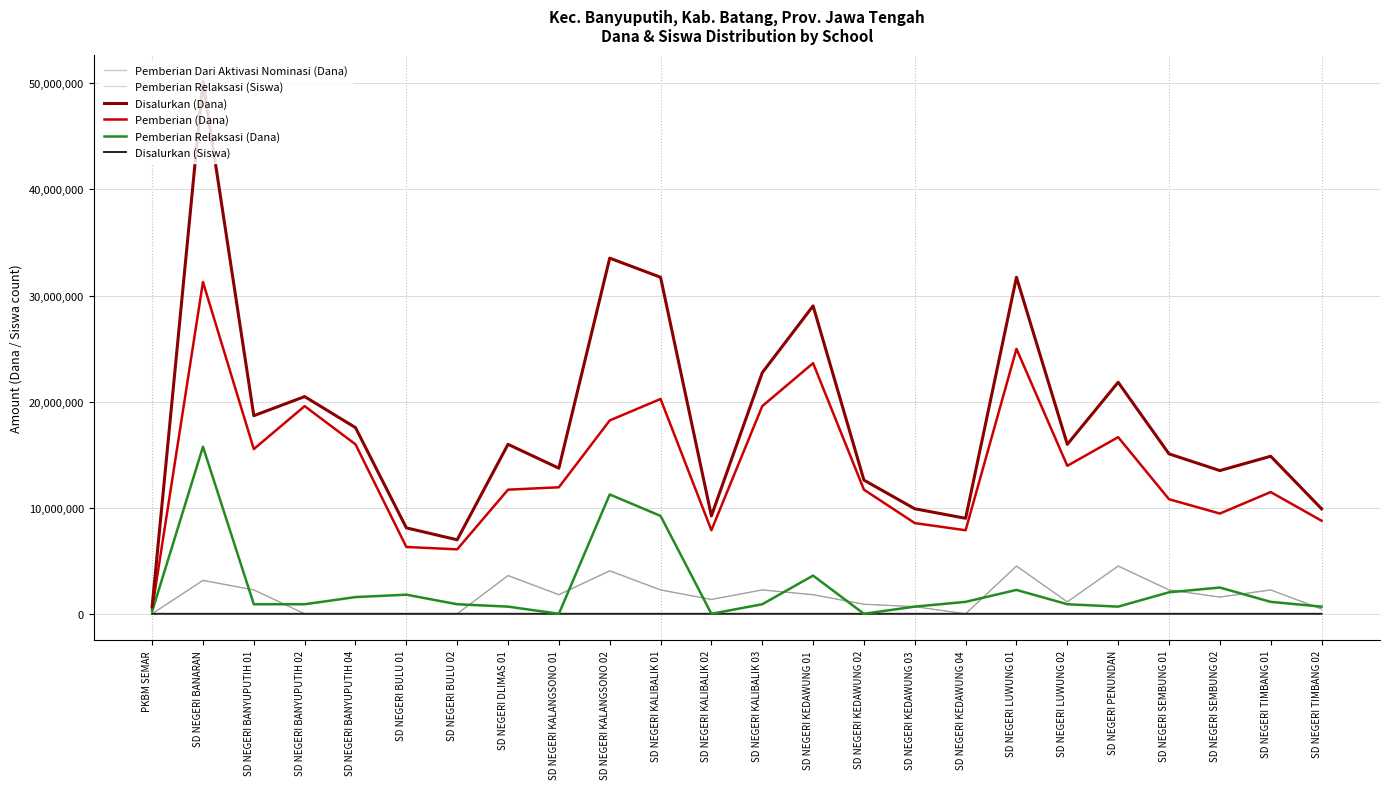

What is the approximate value of Pemberian Relaksasi (Siswa) at SD NEGERI BULU 02, to the nearest 5?

5